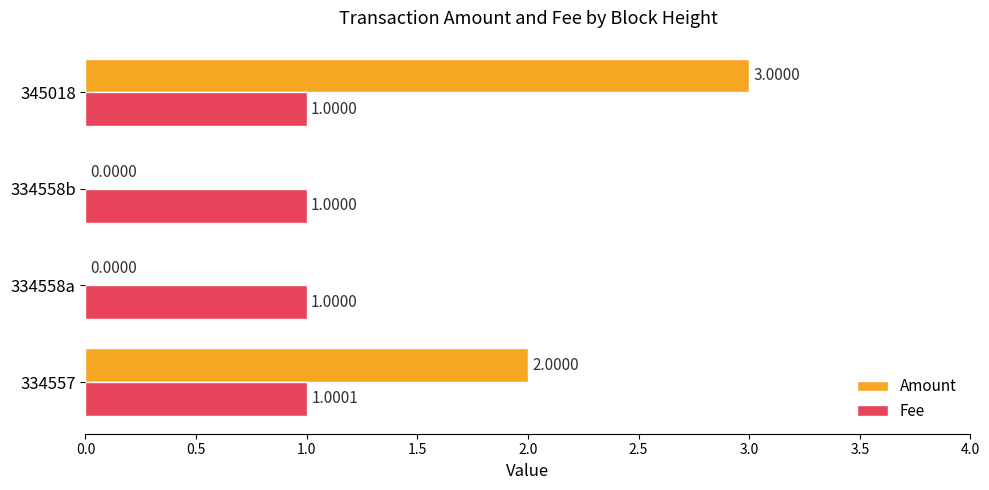

How many values in the Fee series exceed 1?

1